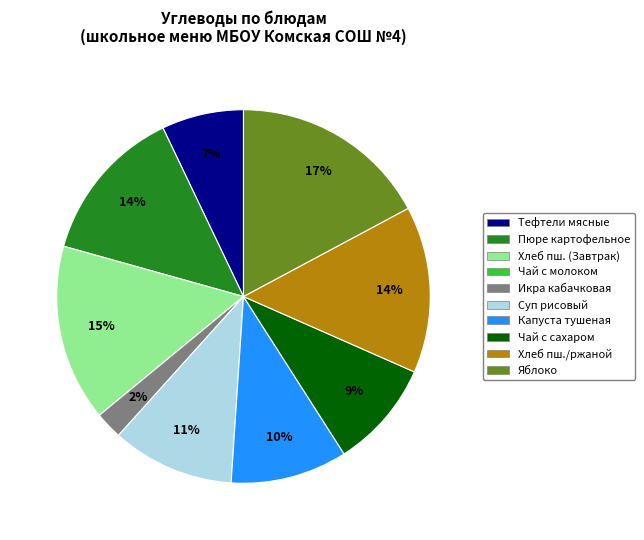

Do Пюре картофельное and Хлеб пш. (Завтрак) together represent more than half of the pie?

No